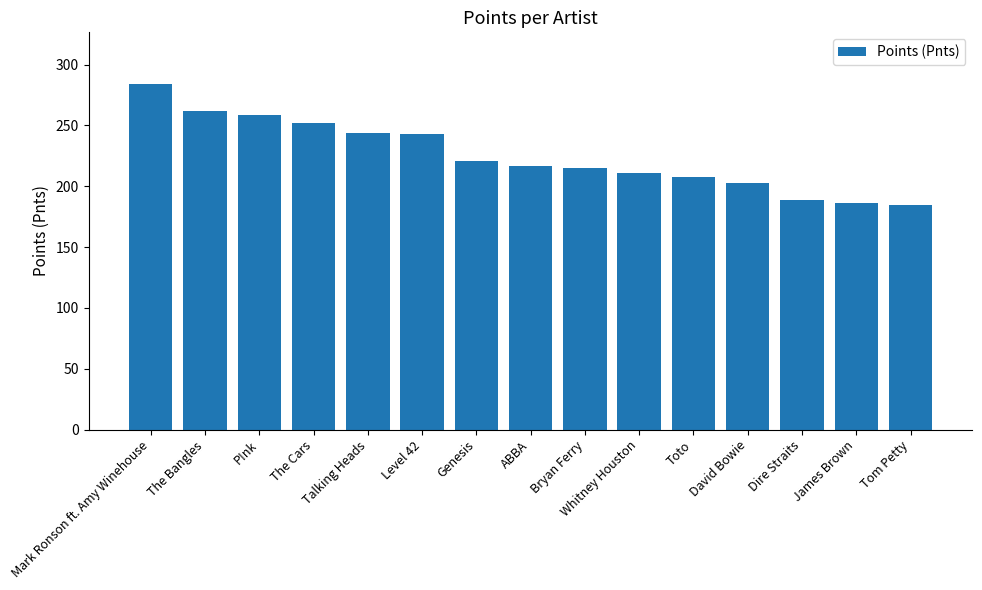

Which has a higher value, Toto or Whitney Houston?

Whitney Houston